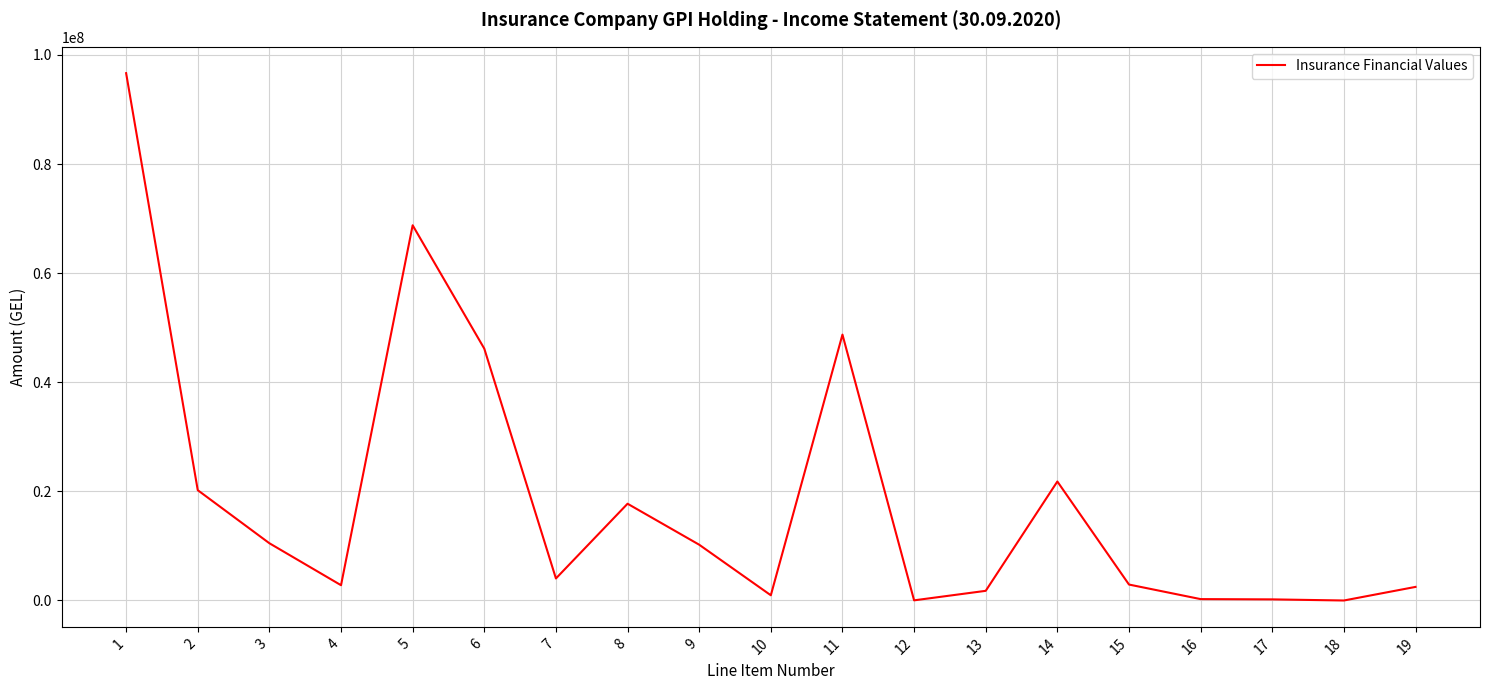

What is the change in value from 1 to 11?

-47940874.3